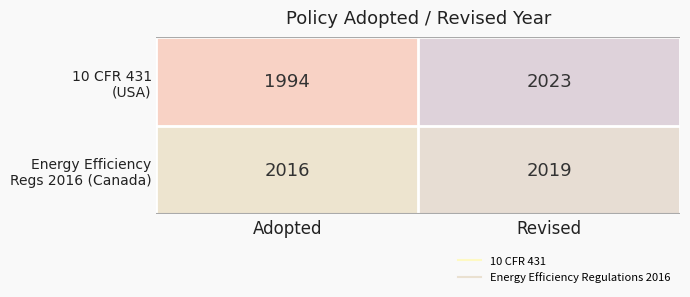

What is the difference between the highest and lowest values at Adopted?

22